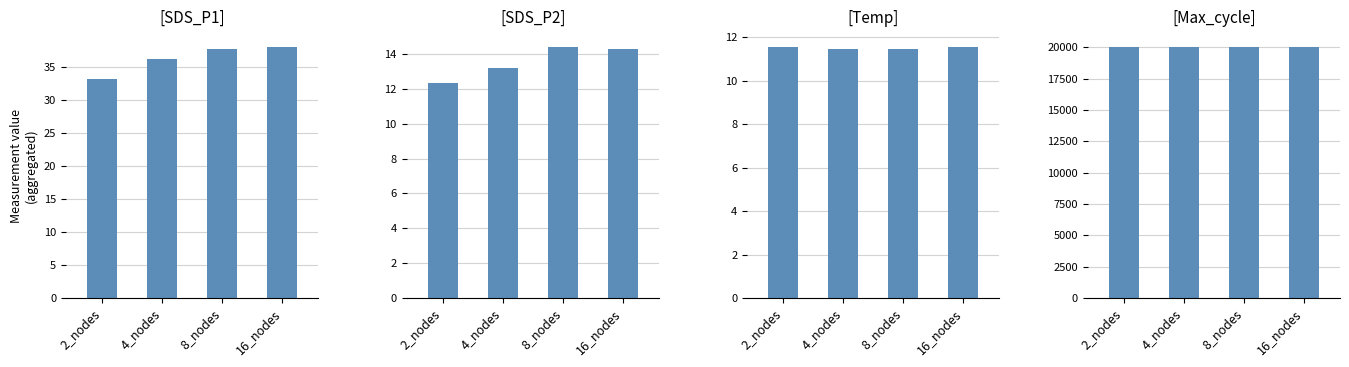

What is the highest value of the SDS_P1 series?

38.0